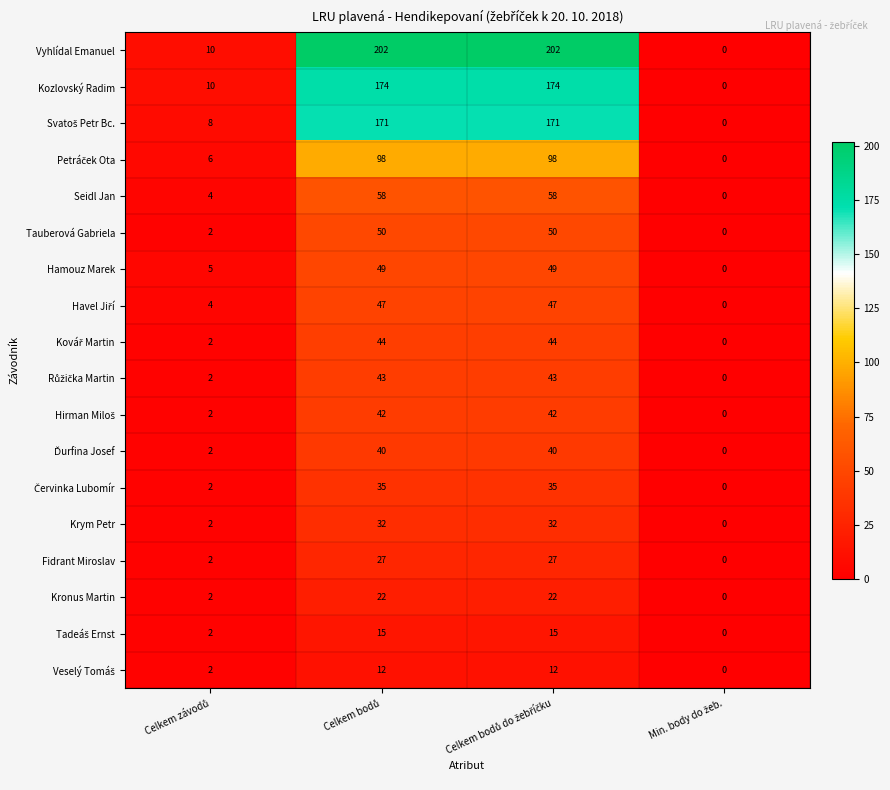

What is the maximum value for Tauberová Gabriela?

50